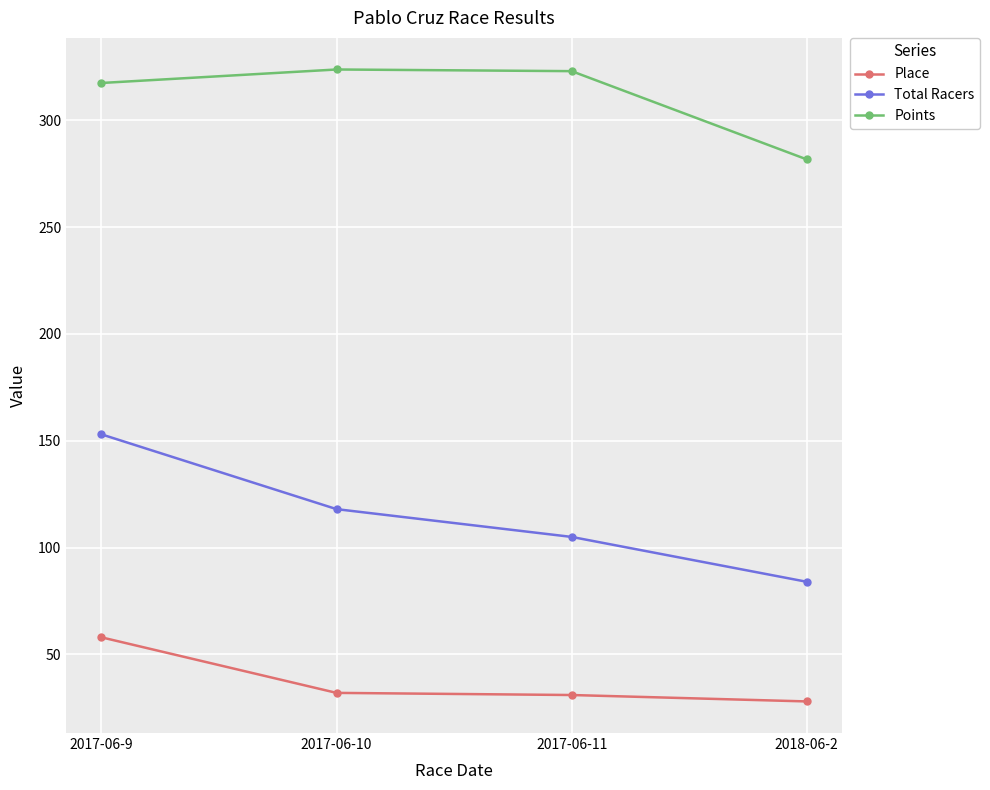

At which label does Total Racers reach its minimum?

2018-06-2